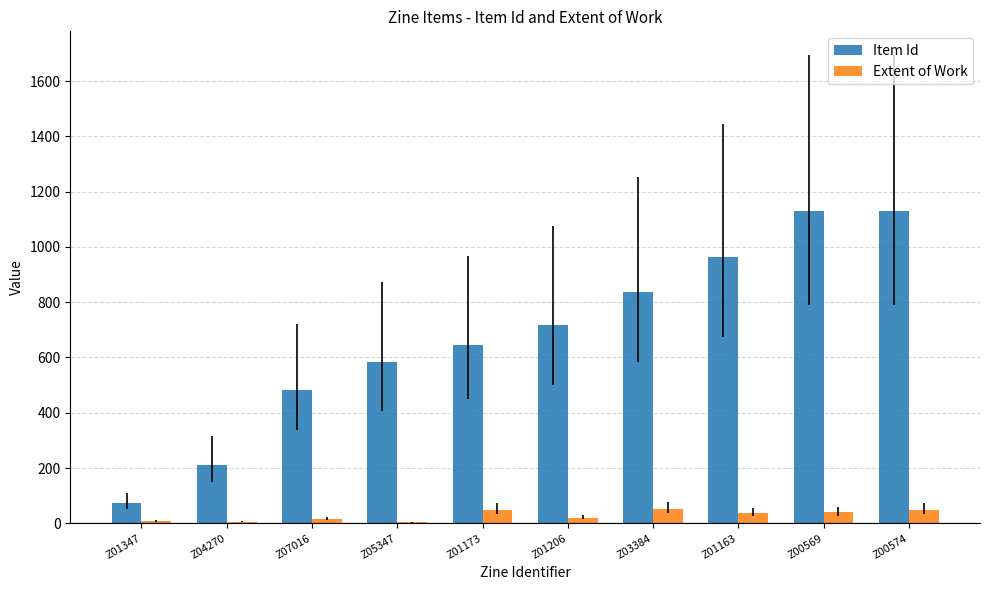

What is the maximum value for Extent of Work?

52